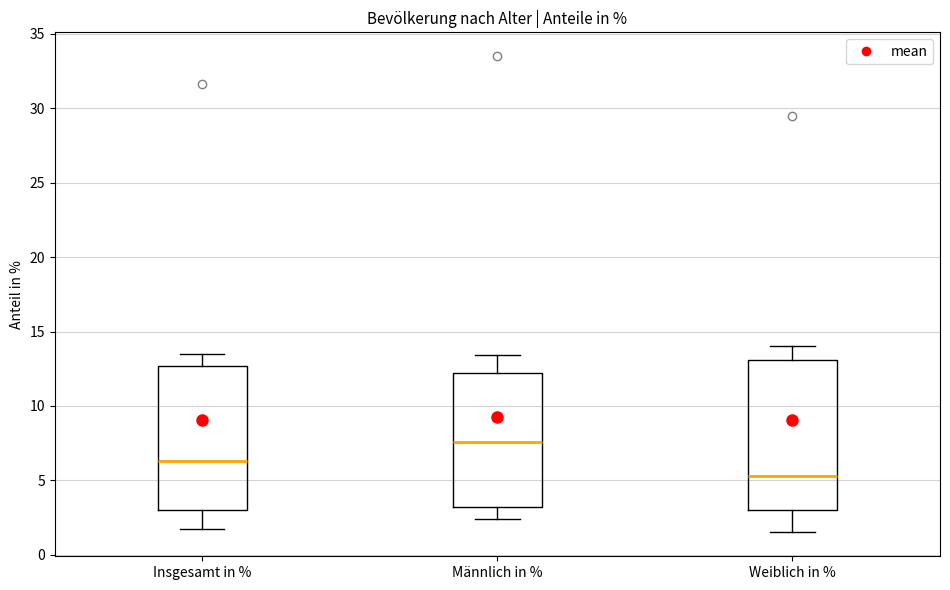

Where does the upper whisker of the box for Weiblich in % end on the y-axis? The values are not printed on the chart, so give them approximately, as read against the axis.

14.0